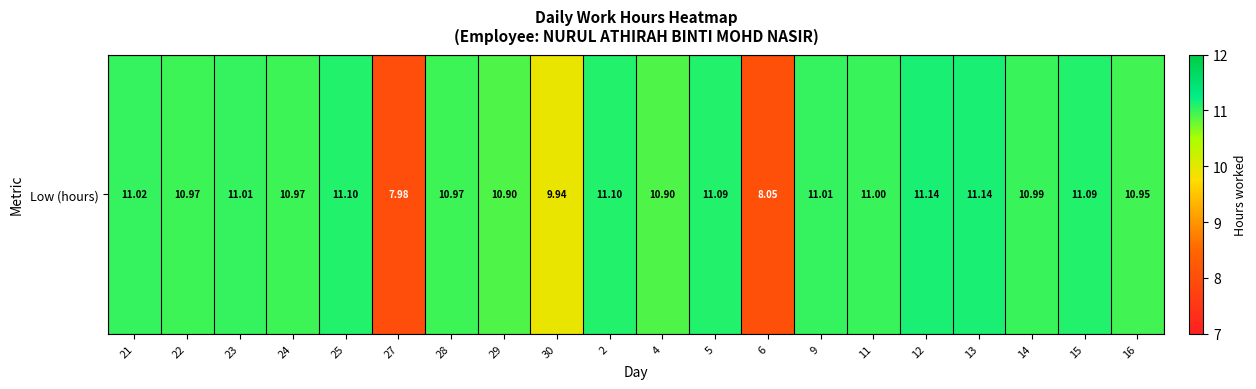

List the labels in order of value, smallest first.

27, 6, 30, 29, 4, 16, 22, 24, 28, 14, 11, 23, 9, 21, 5, 15, 25, 2, 12, 13